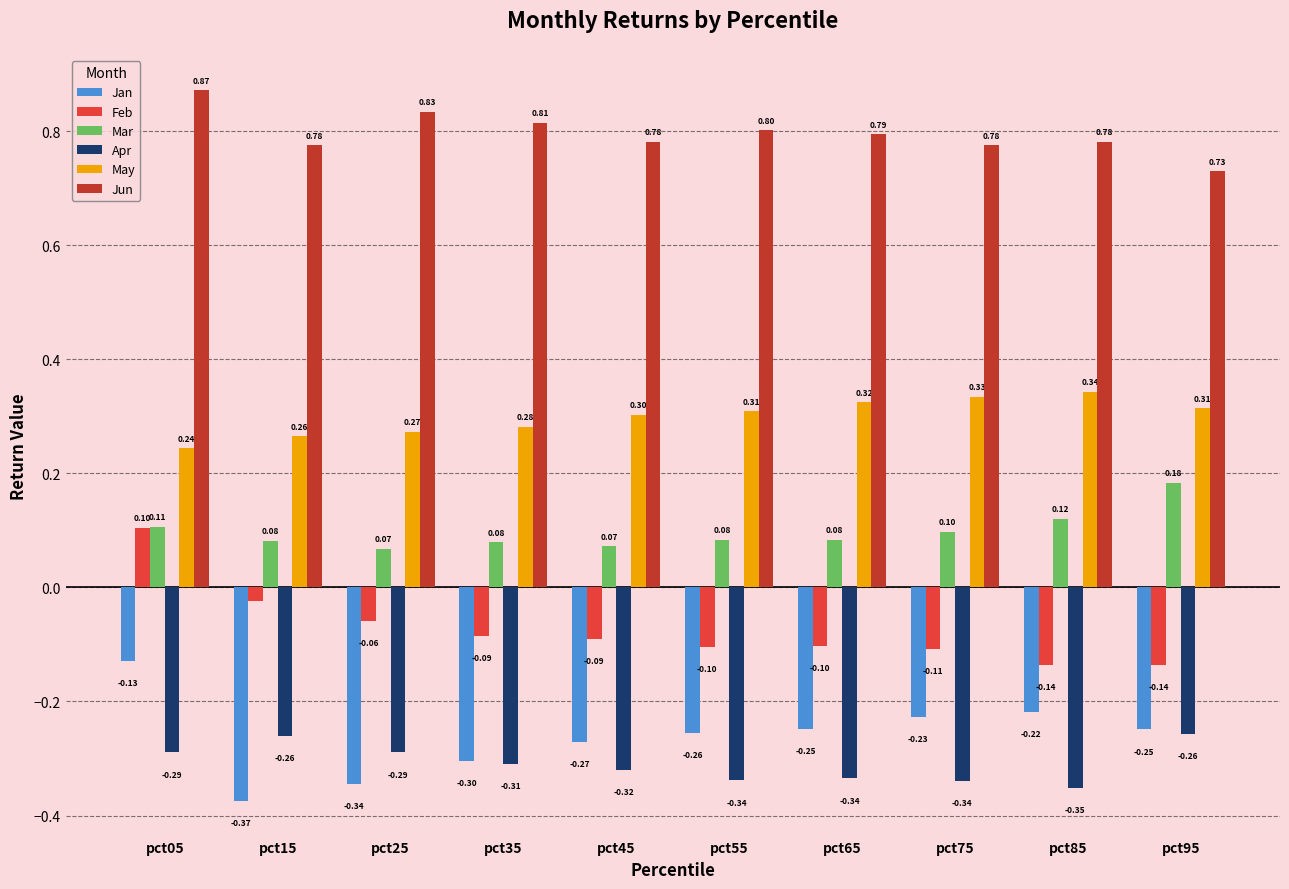

What is the value of the Jan bar at the 5th from the left?

-0.3